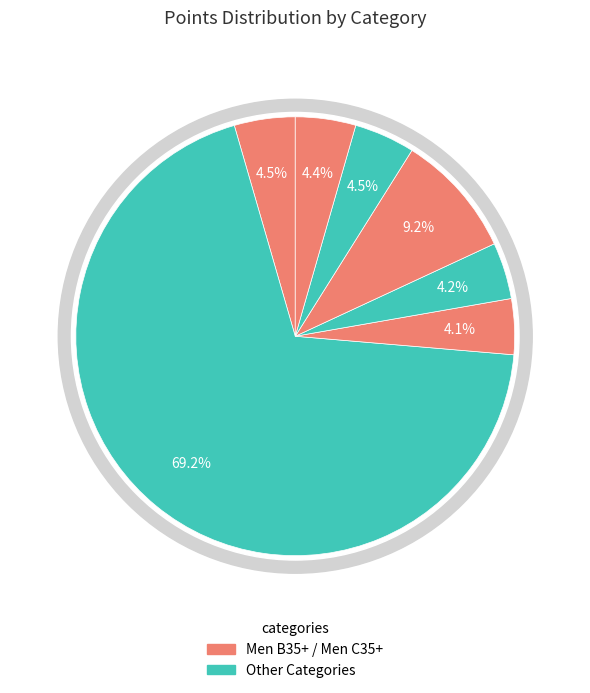

What portion of the pie excludes B35+ (Open)?

95.9%